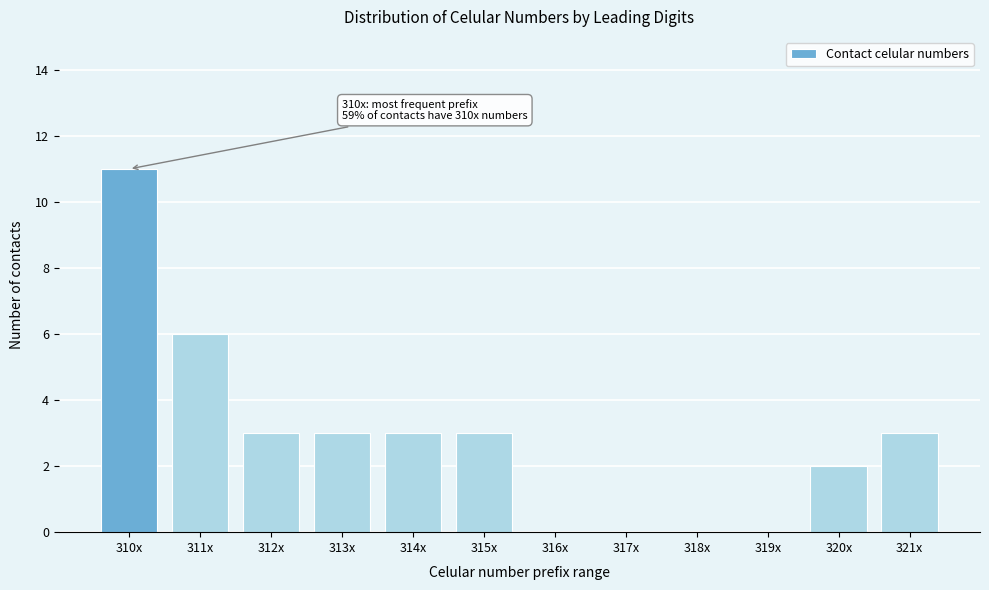

Reading left to right, extract all data points from this chart.

310x=11	311x=6	312x=3	313x=3	314x=3	315x=3	316x=0	317x=0	318x=0	319x=0	320x=2	321x=3